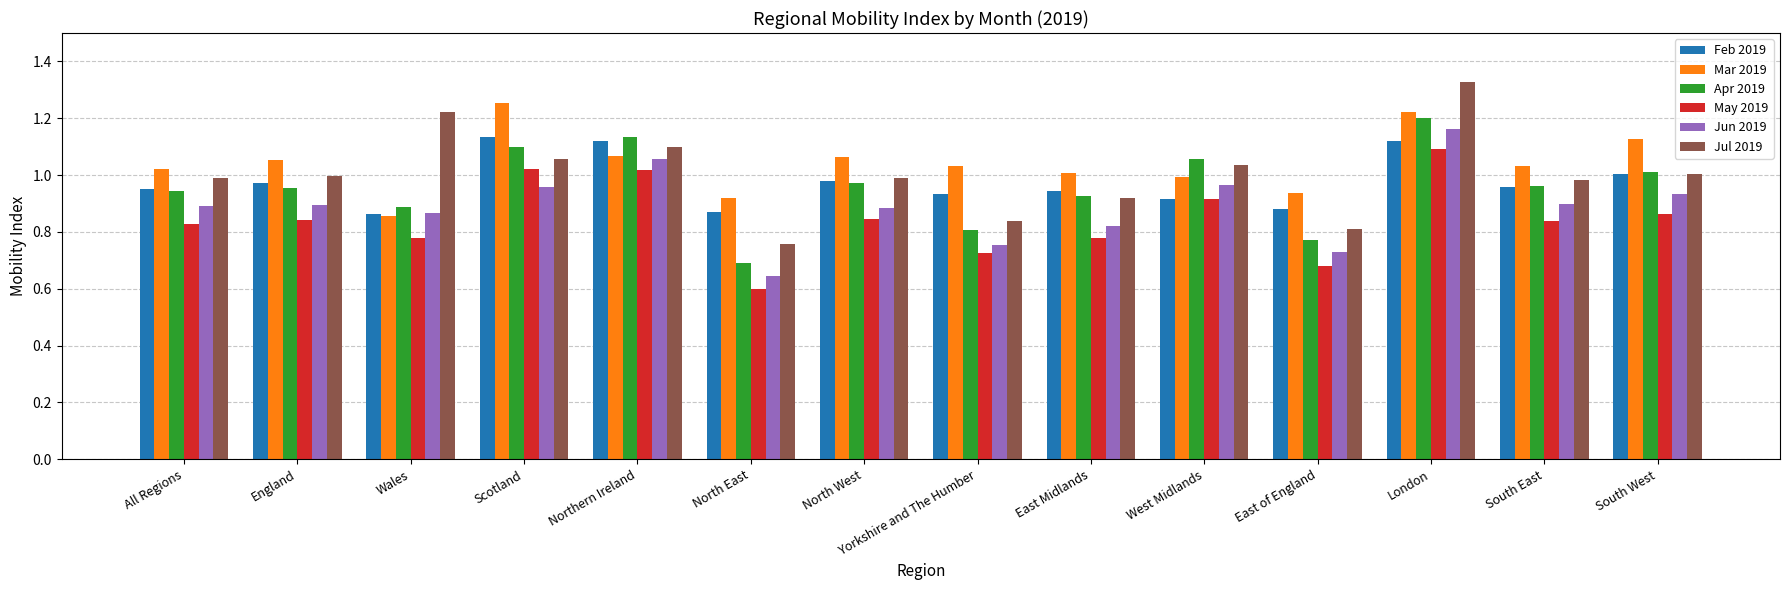

How many groups of bars are there?

14